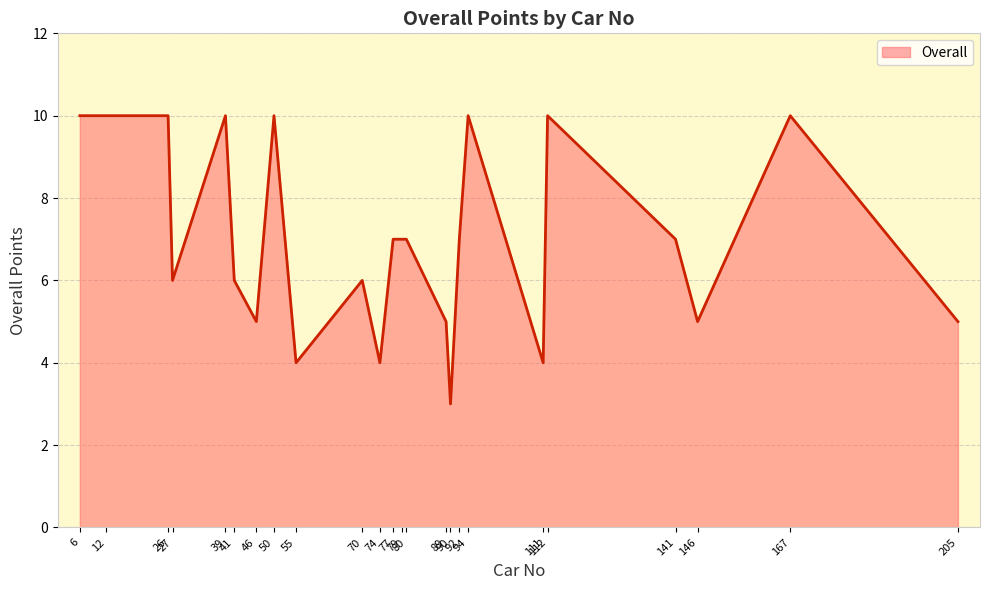

What is the greatest value displayed?

10